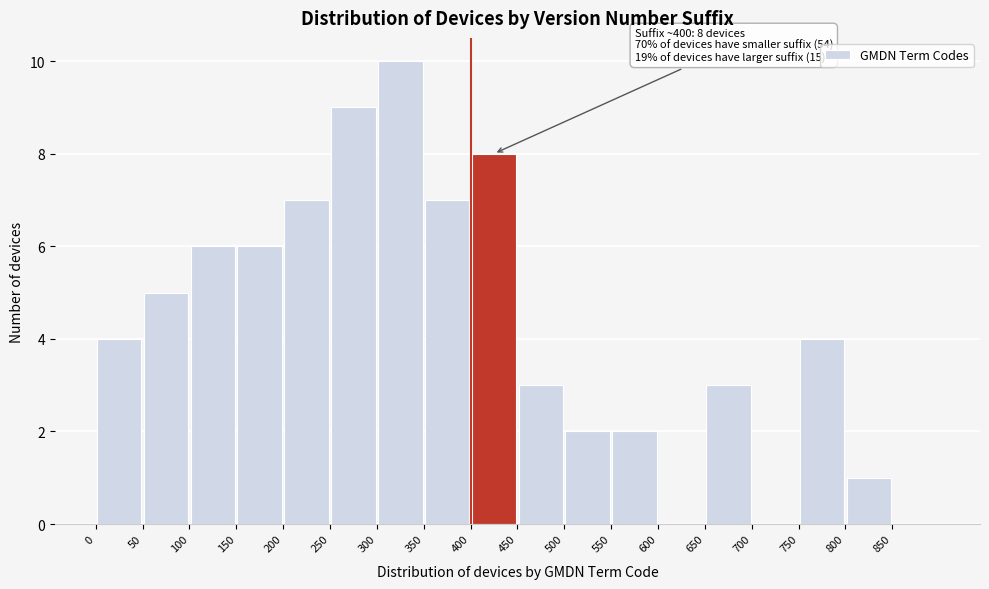

Which range on the x-axis has the tallest bar?

300 to 350